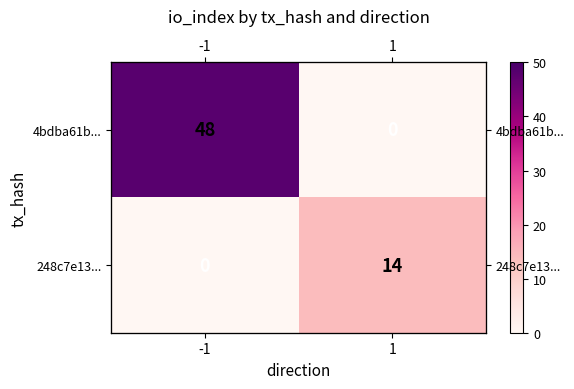

Which label corresponds to the largest value in the chart?

-1